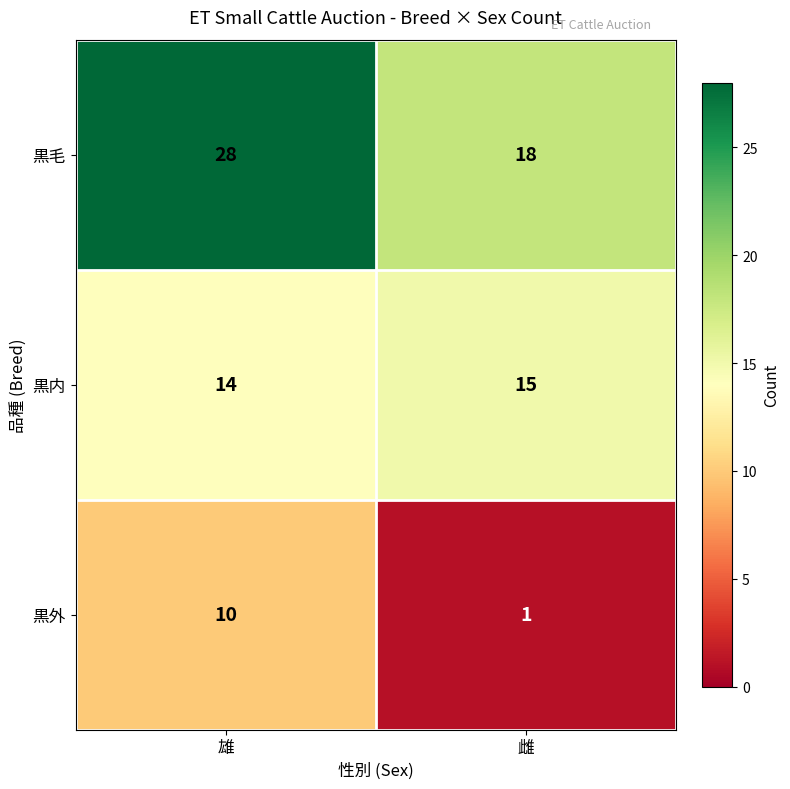

At which category is the sum across all series the highest?

雄